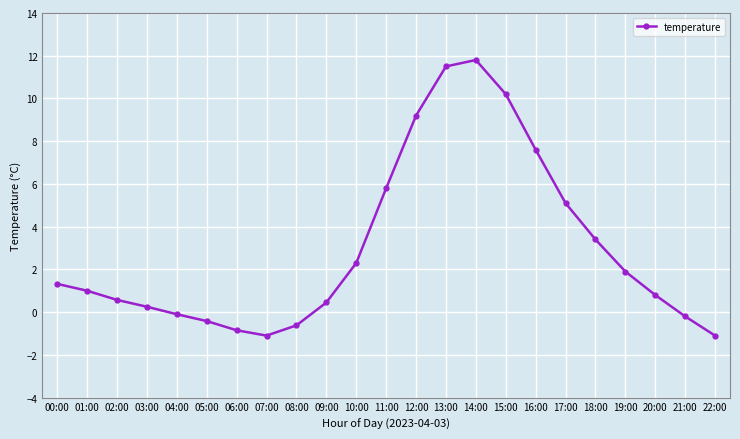

True or false: the data shows 1.3 at 00:00.

True